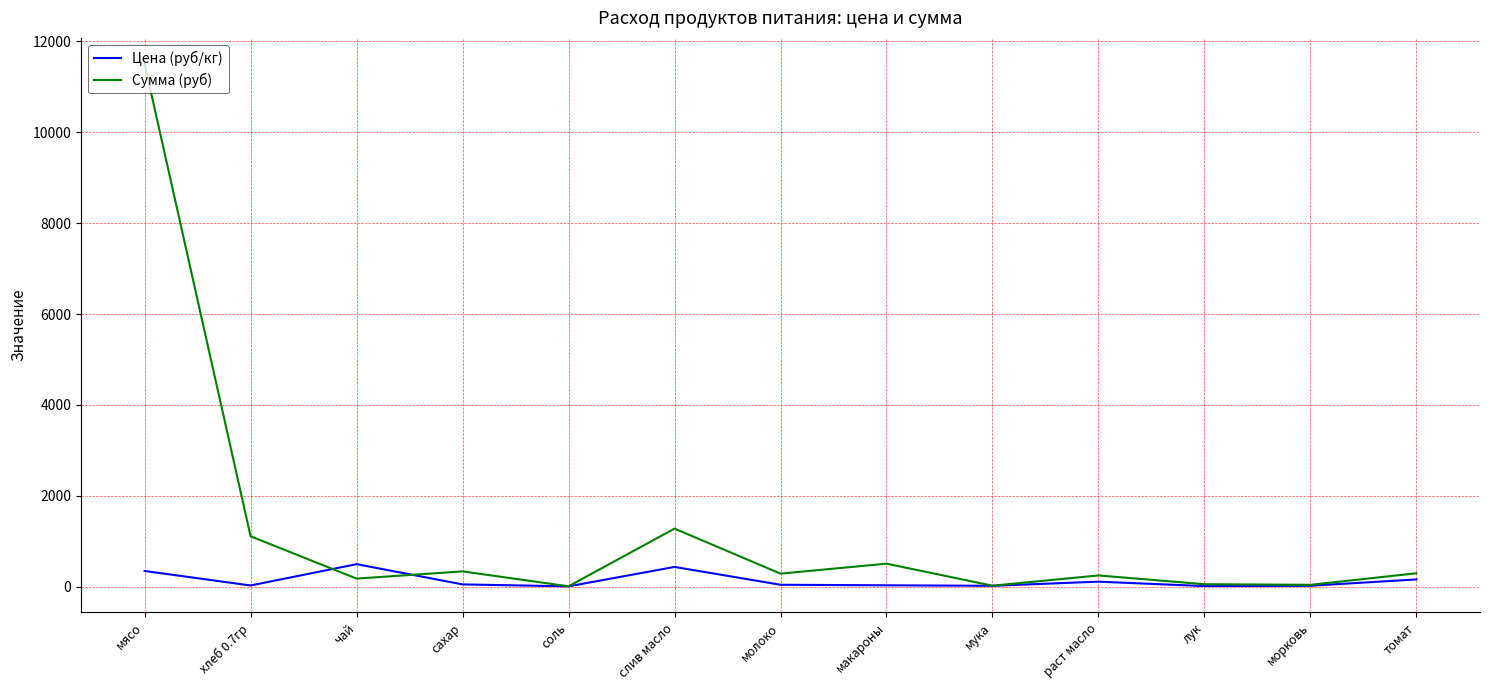

The Цена (руб/кг) series shows 164.3 at томат. True or false?

True